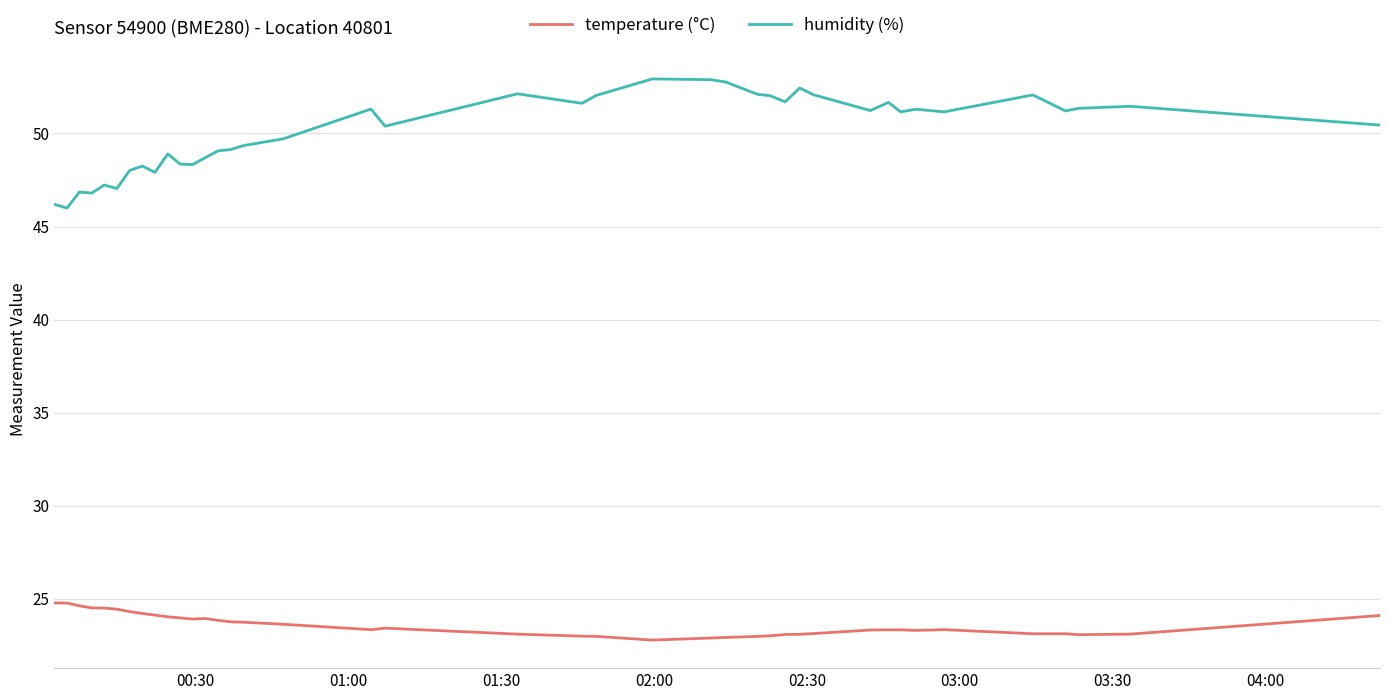

What is the difference between the maximum and minimum values in the temperature (°C) series?

2.0